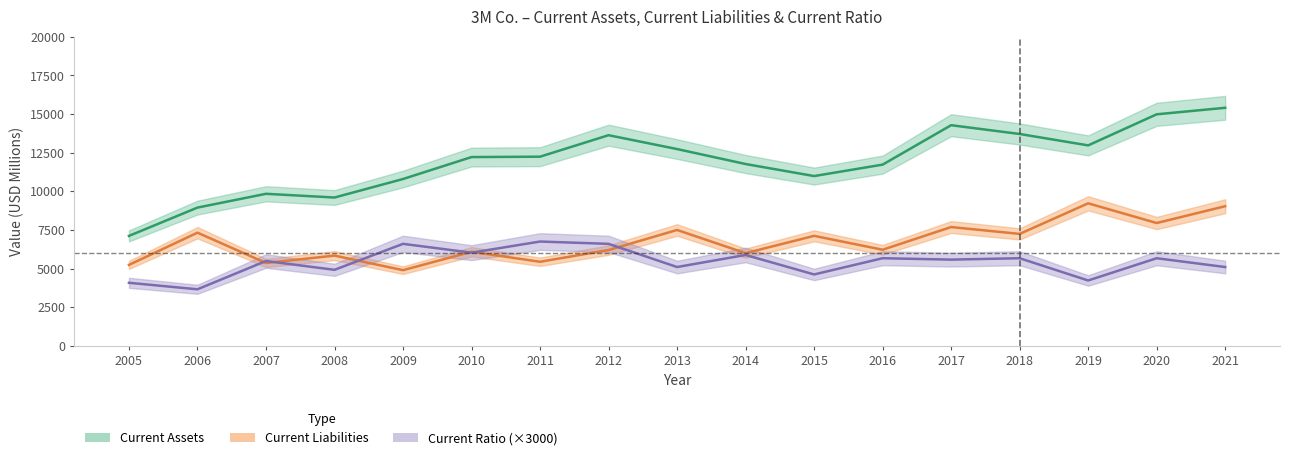

What is the spread (max minus min) of values at 2010?

6185.0